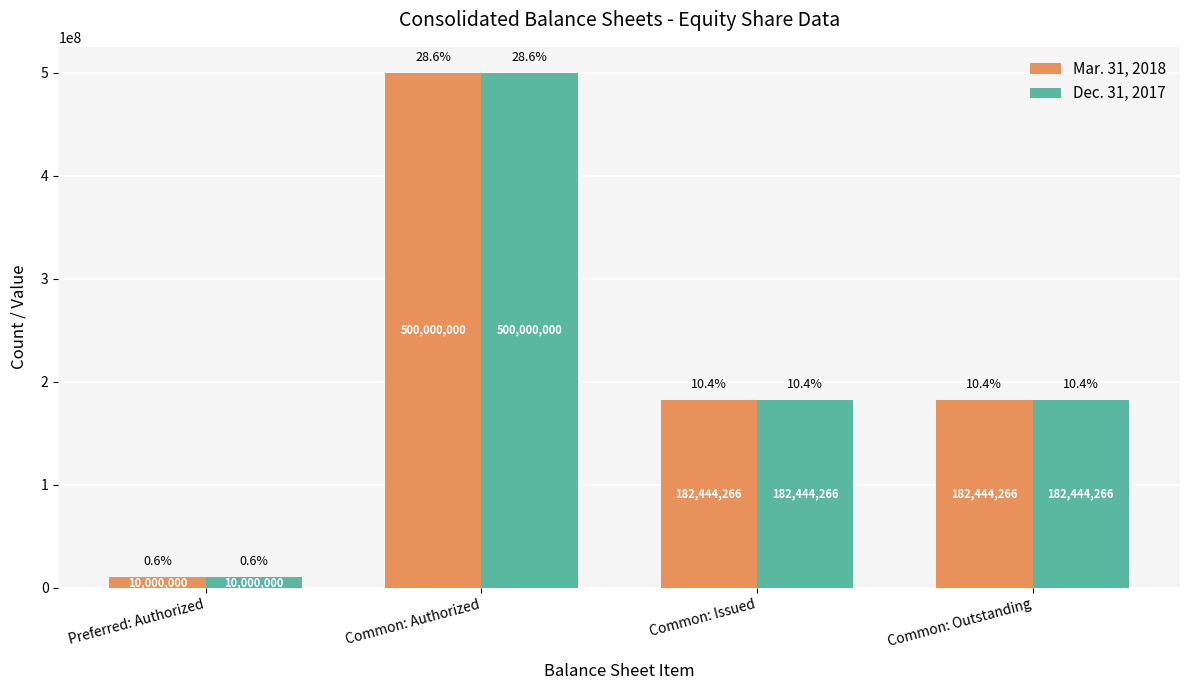

How many categories are shown in the chart?

4